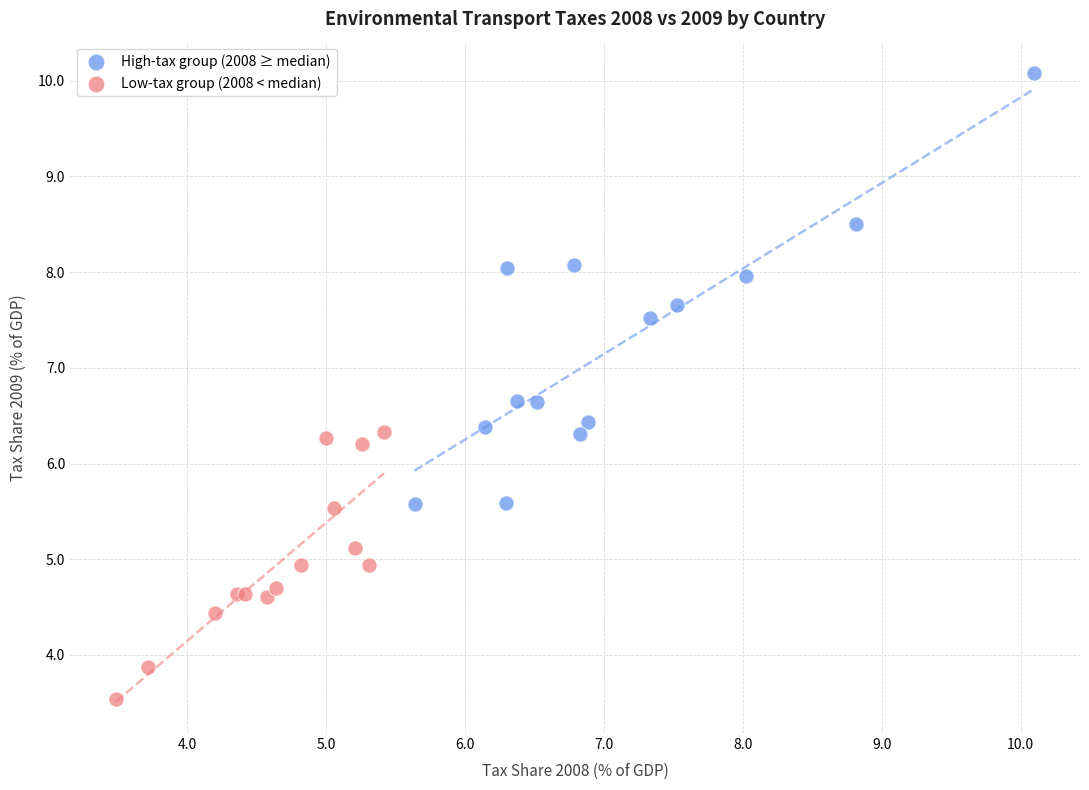

Which series has the largest Y range (max minus min)?

High-tax group (2008 ≥ median)